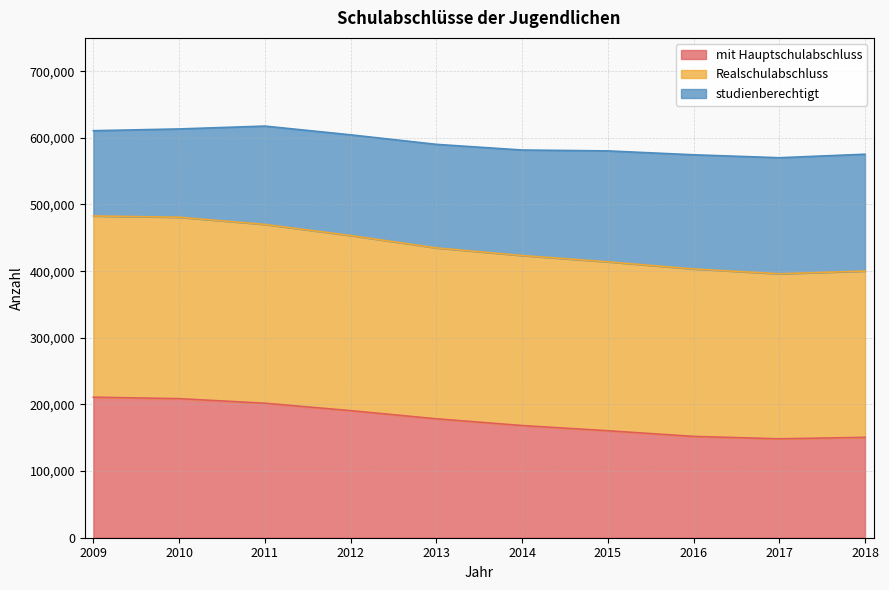

True or false: mit Hauptschulabschluss has a value of 168340.7 at 2014.

True